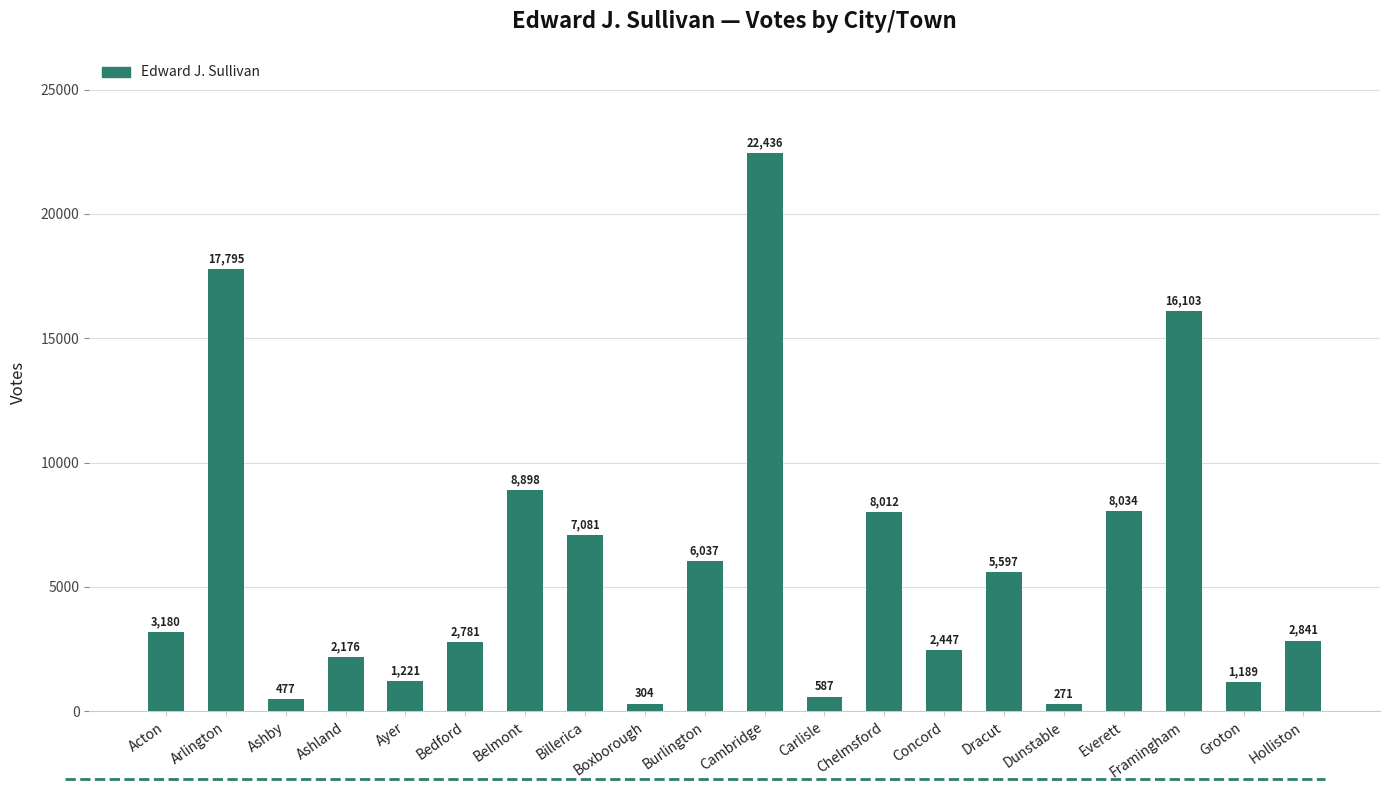

List the labels in order of value, smallest first.

Dunstable, Boxborough, Ashby, Carlisle, Groton, Ayer, Ashland, Concord, Bedford, Holliston, Acton, Dracut, Burlington, Billerica, Chelmsford, Everett, Belmont, Framingham, Arlington, Cambridge